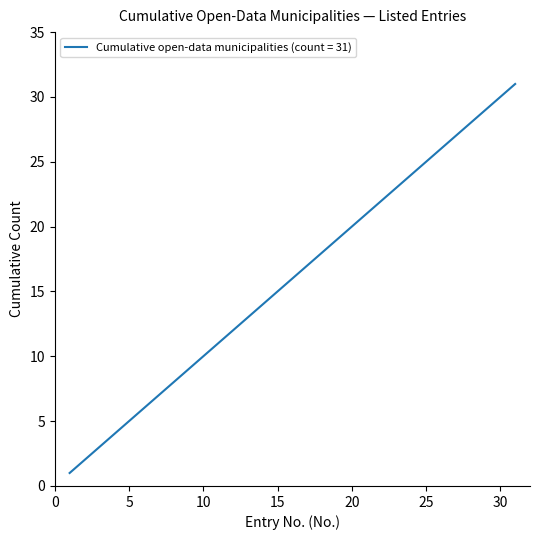

How many lines are shown in the chart?

1